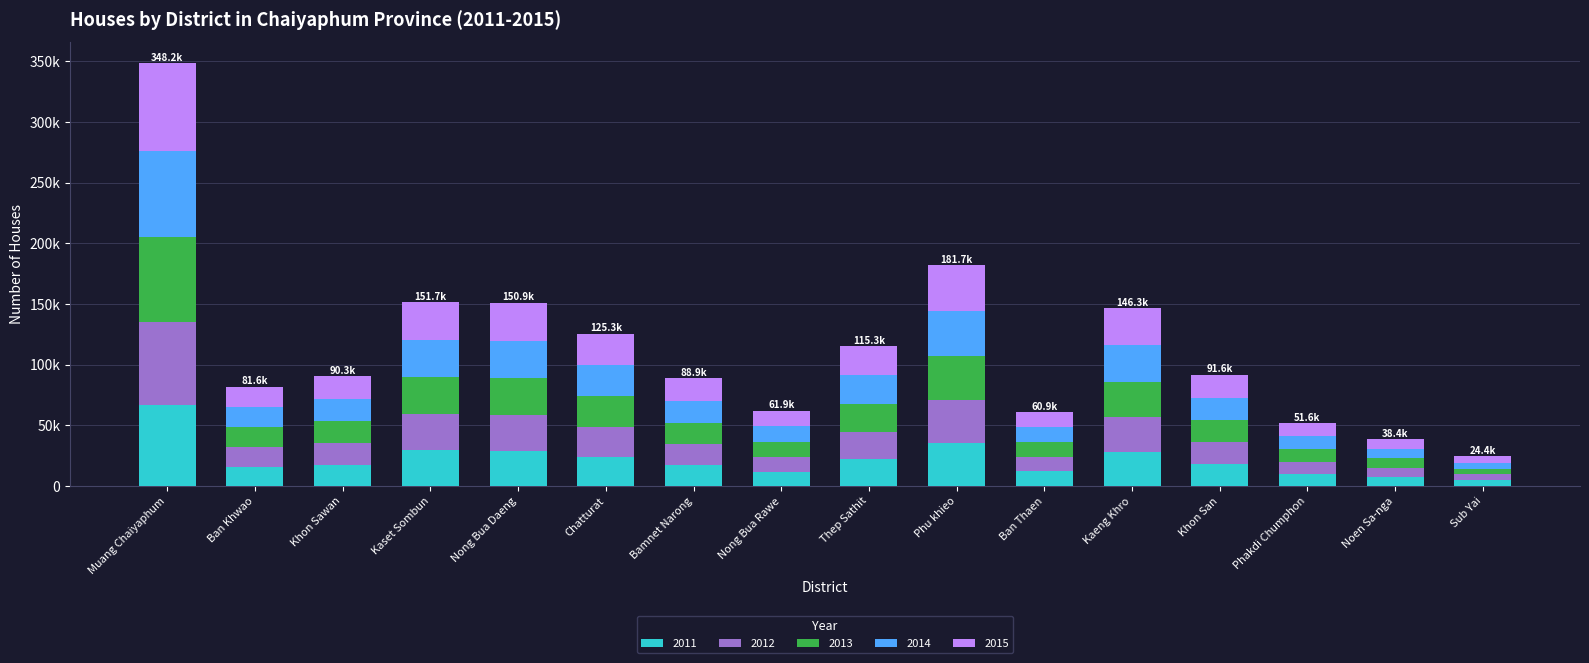

At how many categories does at least one series exceed 50761?

1